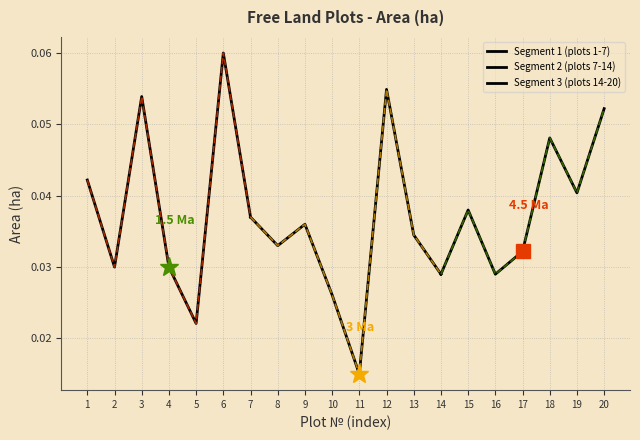

Which has a higher value, 1 or 6?

6